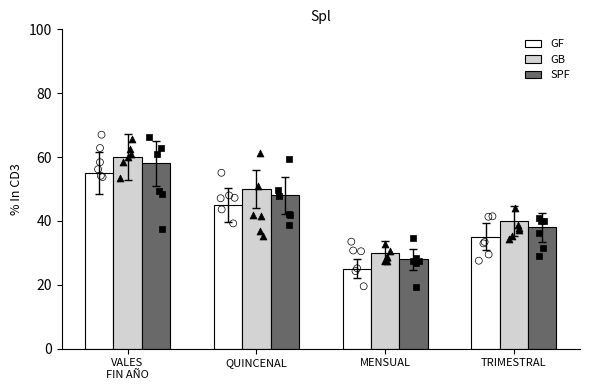

At how many categories does at least one series exceed 43?

2